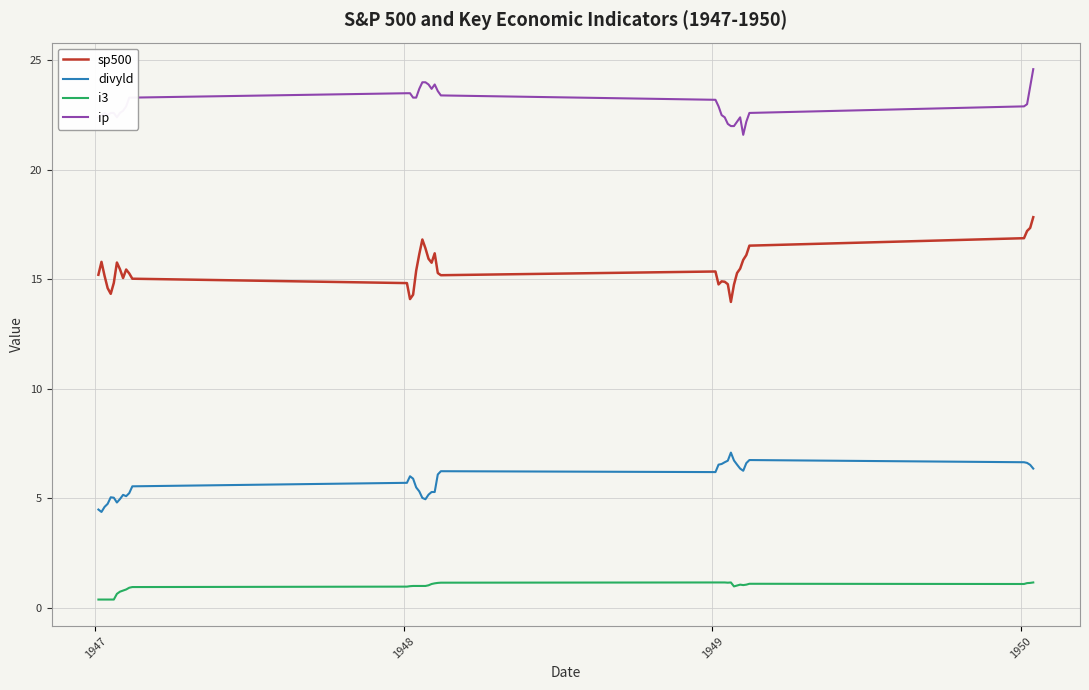

What is the lowest value of the divyld series?

4.4